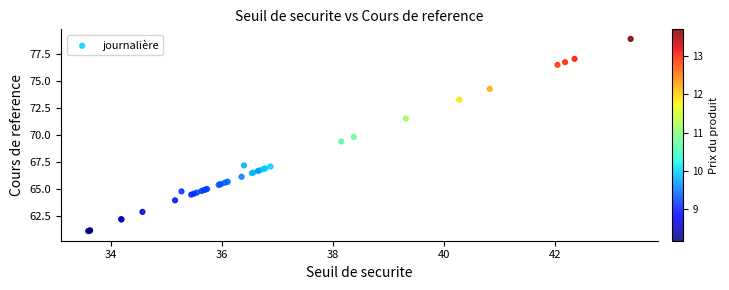

What Y value in the scatter plot is closest to 69?

69.4